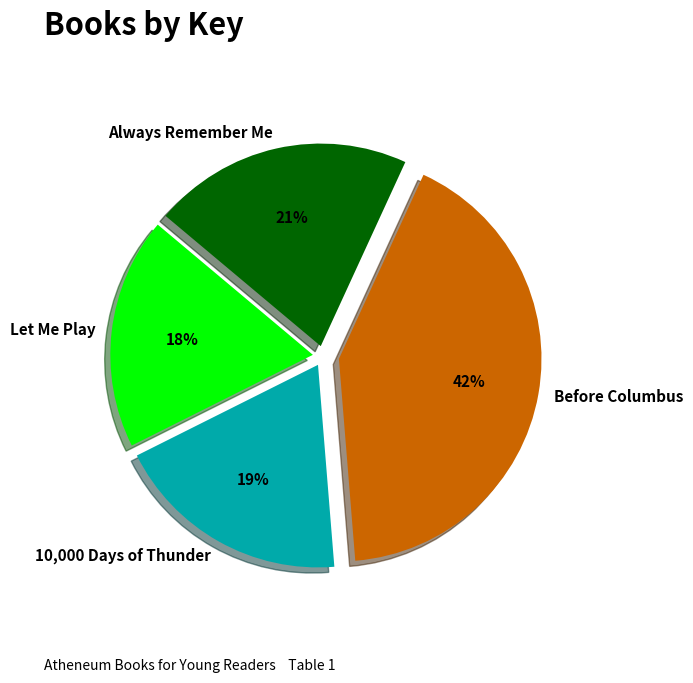

Between Always Remember Me and Before Columbus, which is larger?

Before Columbus